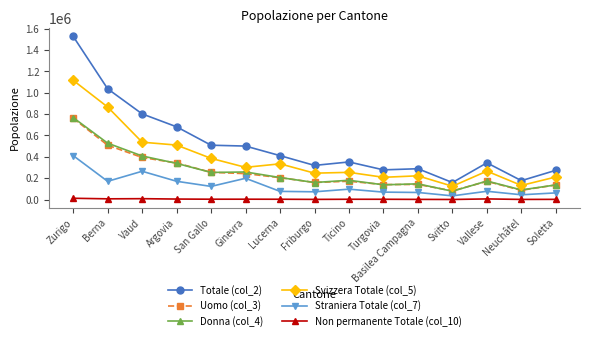

What is the average value of the Straniera Totale (col_7) series?

129537